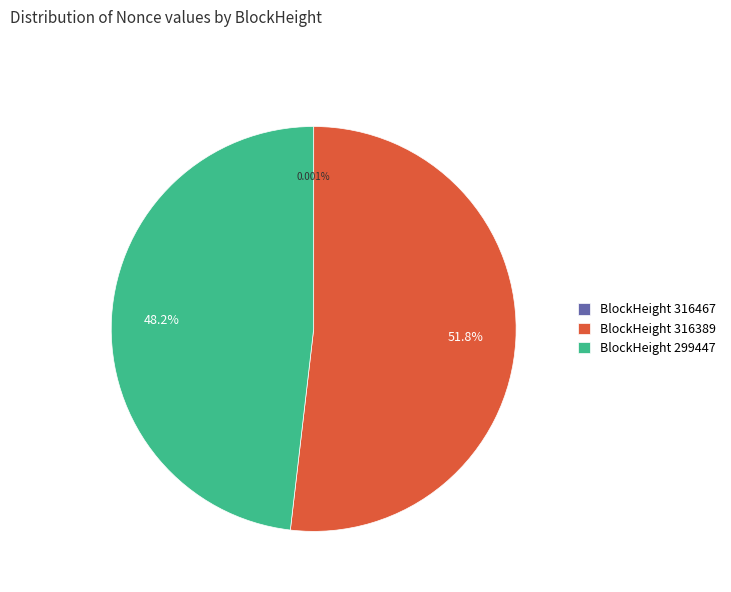

Which category accounts for the majority?

BlockHeight 316389